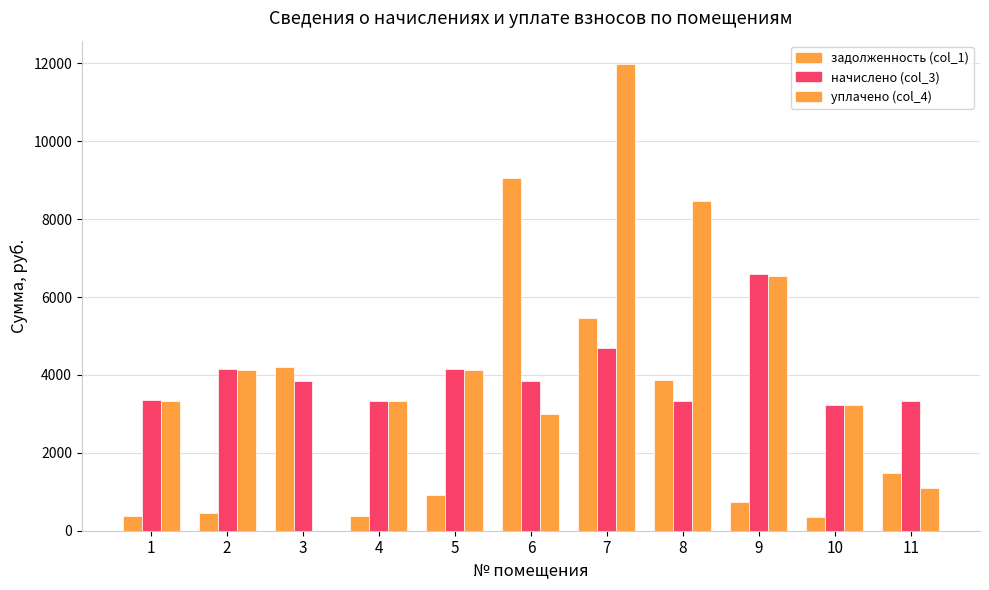

Between 2 and 9, which series saw the biggest shift?

начислено (col_3)